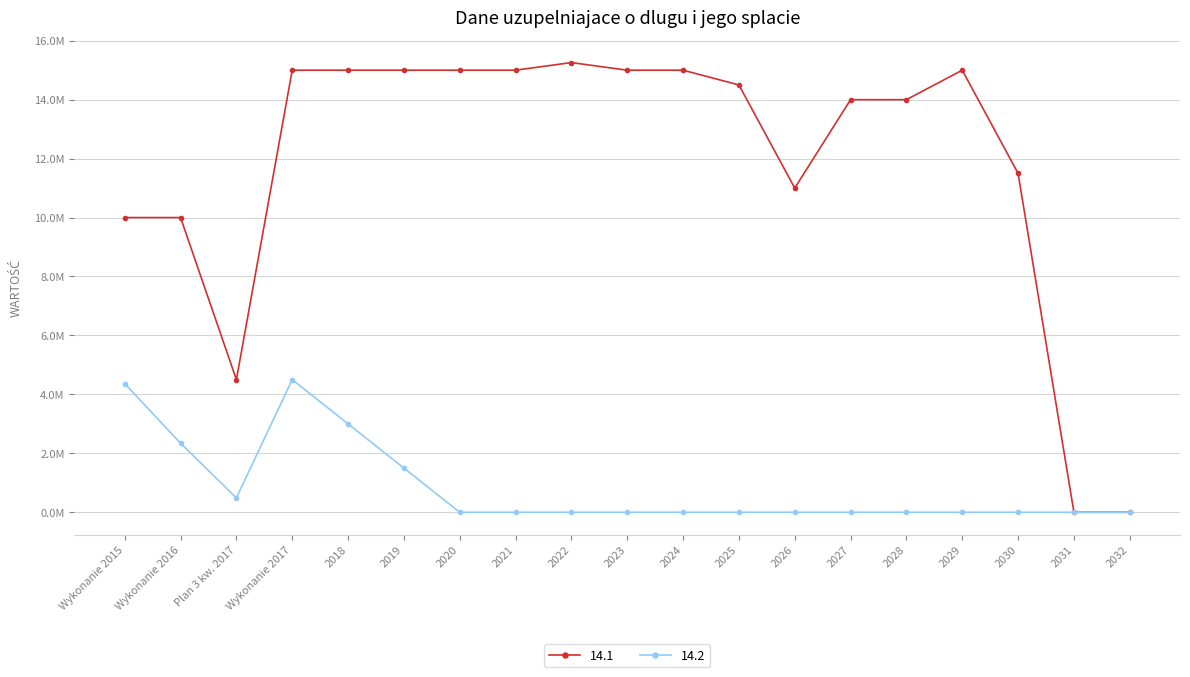

True or false: 14.1 has a value of 15000000.0 at 2024.

True